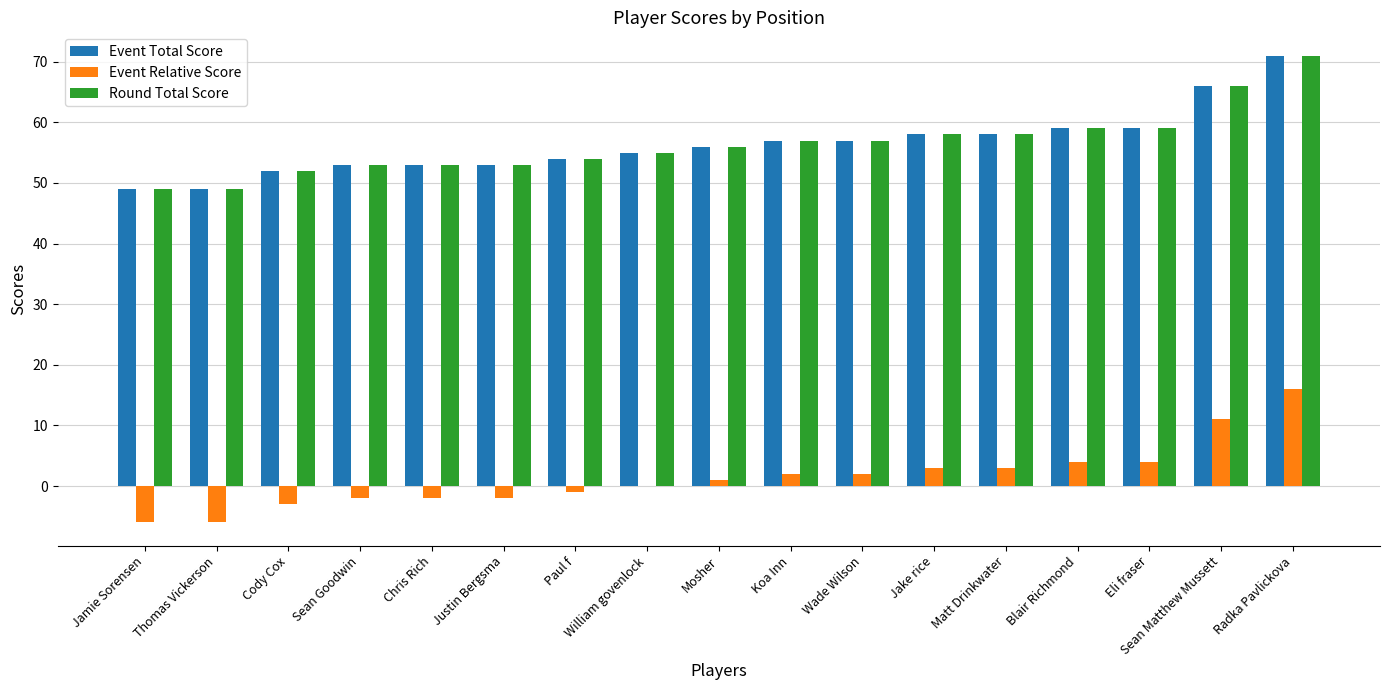

Reading left to right, transcribe all the data shown in this chart.

Event Total Score: 49	49	52	53	53	53	54	55	56	57	57	58	58	59	59	66	71
Event Relative Score: -6	-6	-3	-2	-2	-2	-1	0	1	2	2	3	3	4	4	11	16
Round Total Score: 49	49	52	53	53	53	54	55	56	57	57	58	58	59	59	66	71